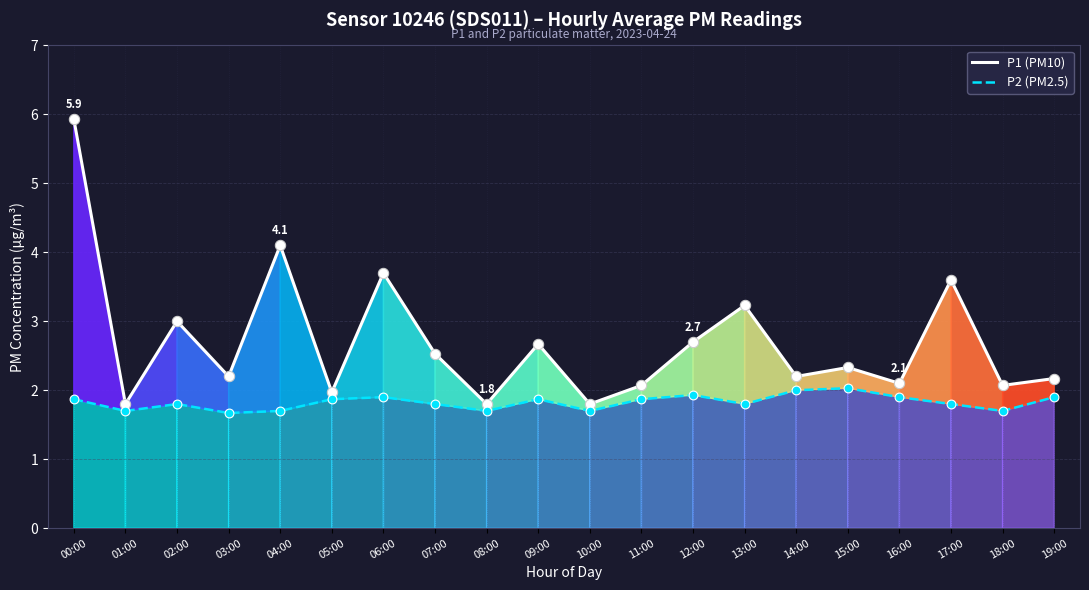

Between 09:00 and 18:00, which series saw the biggest shift?

P1 (PM10)